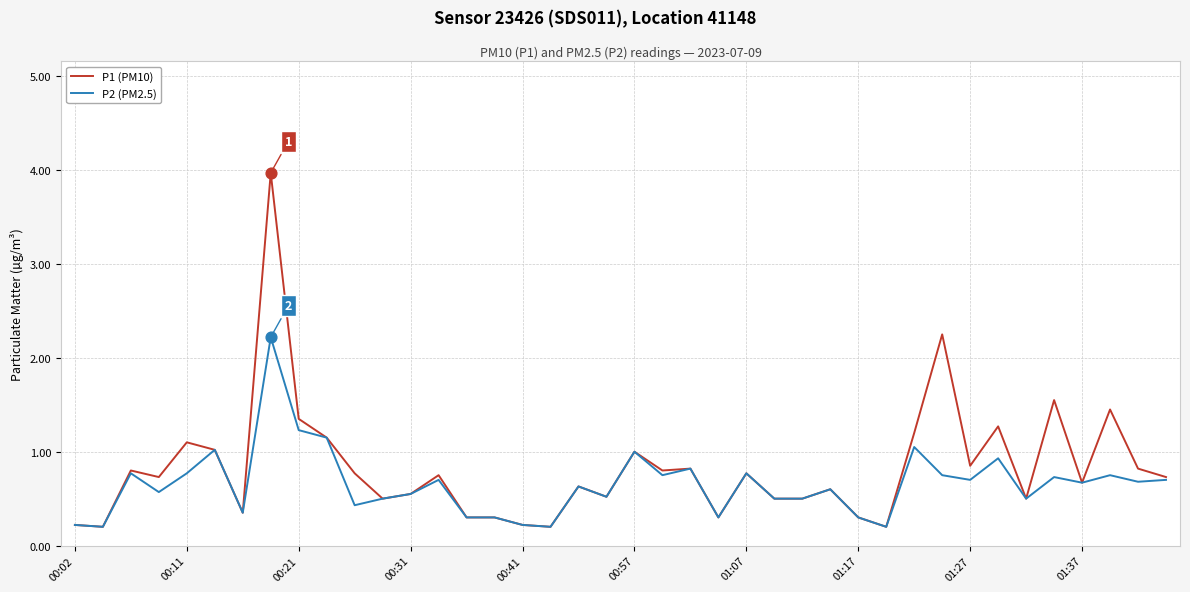

Which series has the largest range (max minus min)?

P1 (PM10)